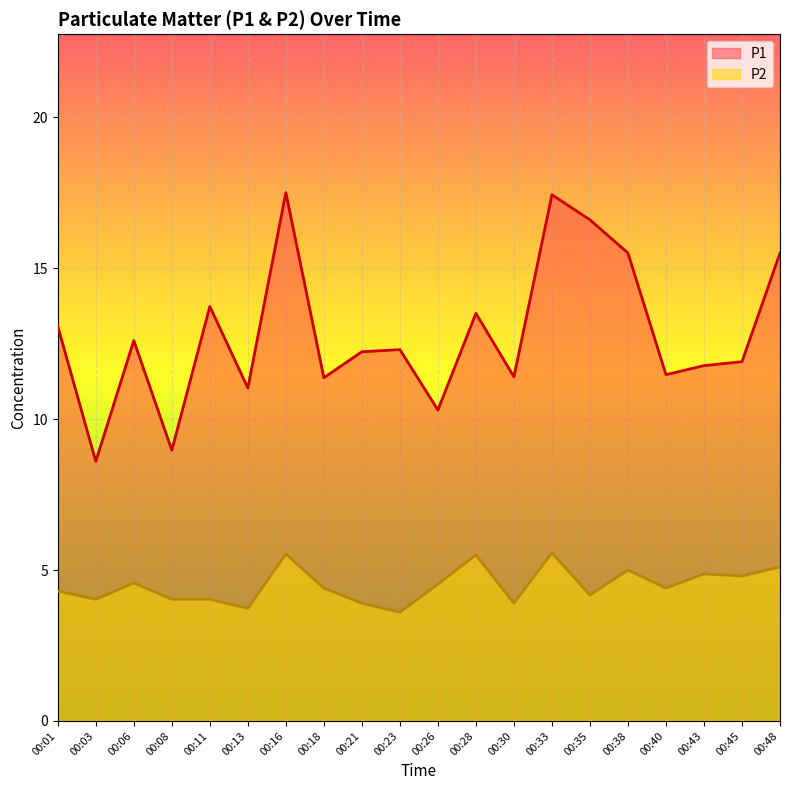

What is the difference between the second highest and second lowest values in the P2 series?

1.8